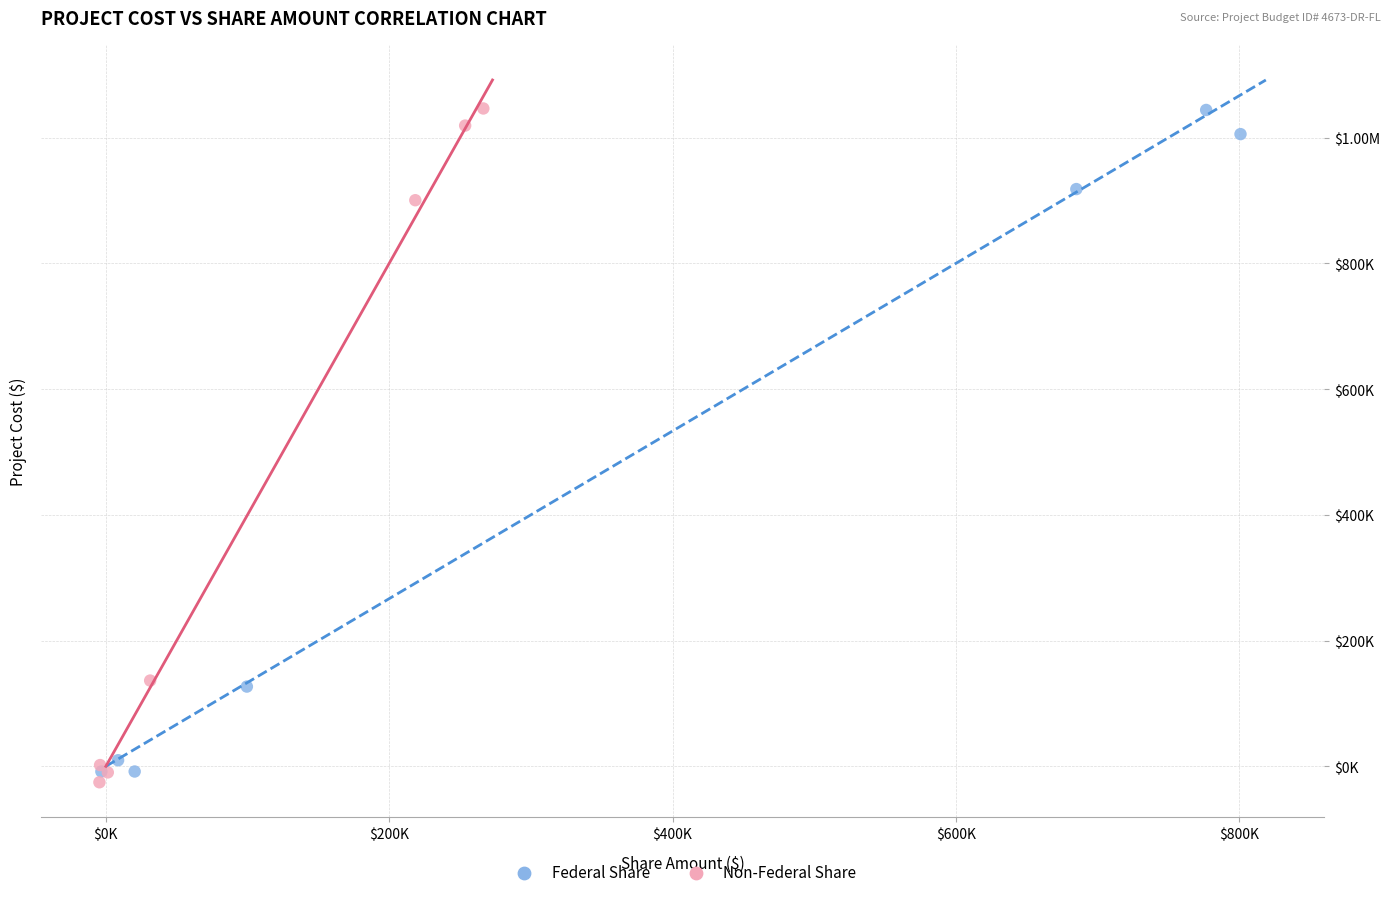

What are all the series names shown in the legend?

Federal Share, Non-Federal Share